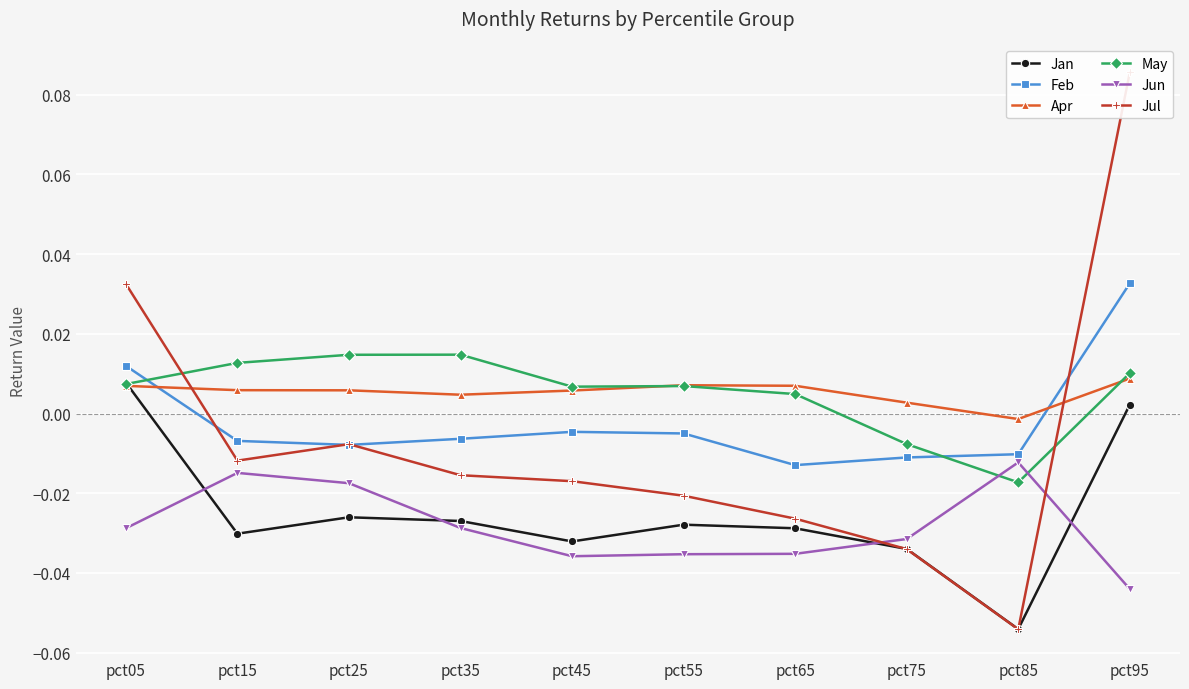

Which category has the highest value in the Jan series?

pct05